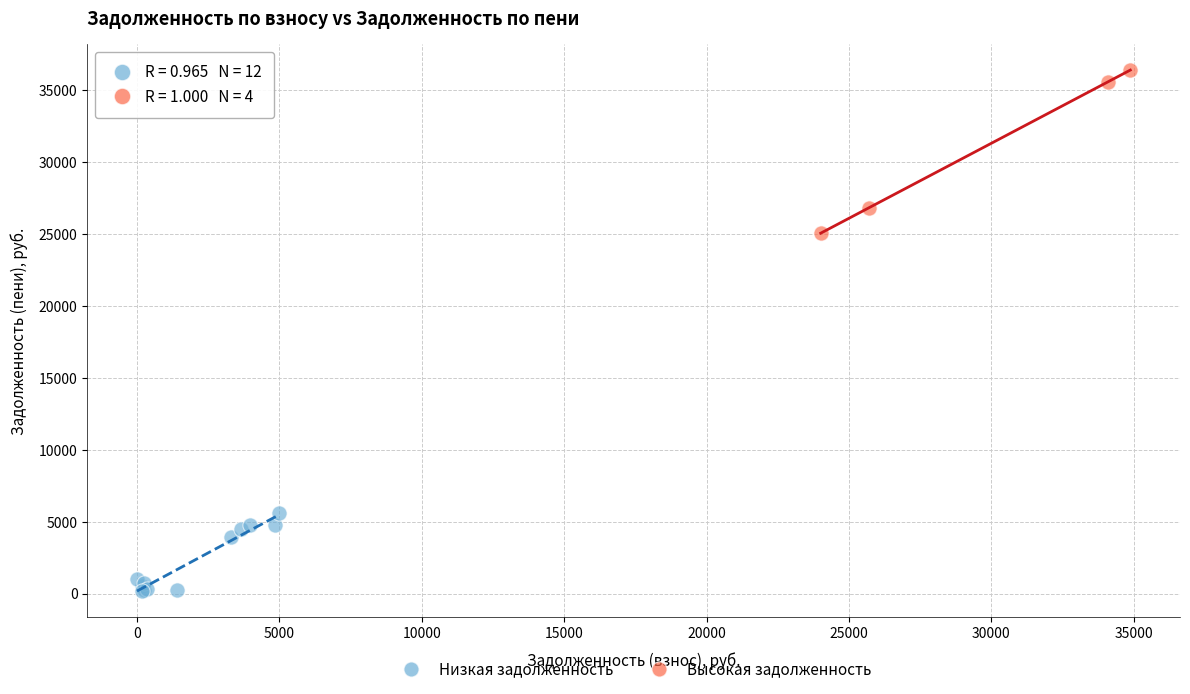

Which series reaches the minimum Y coordinate?

Низкая задолженность